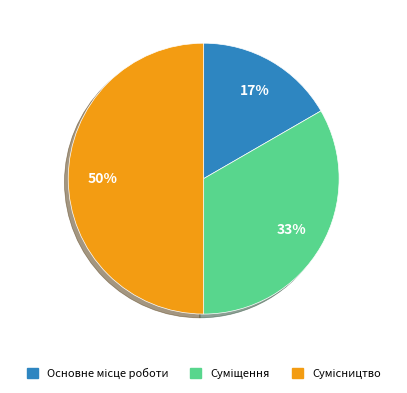

To the nearest percent, what is the average slice percentage?

33%